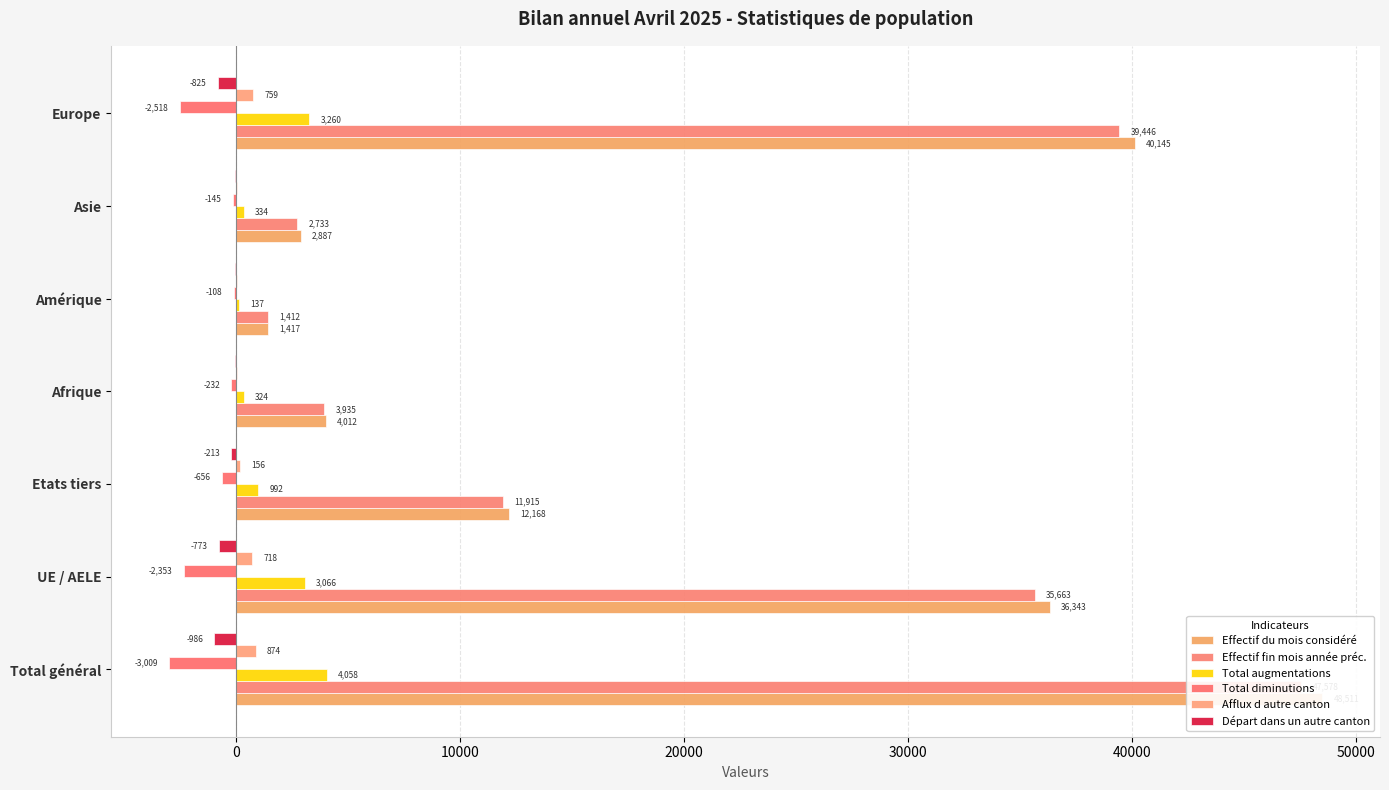

Rank the series at Amérique from lowest to highest value.

Total diminutions, Départ dans un autre canton, Afflux d autre canton, Total augmentations, Effectif fin mois année préc., Effectif du mois considéré